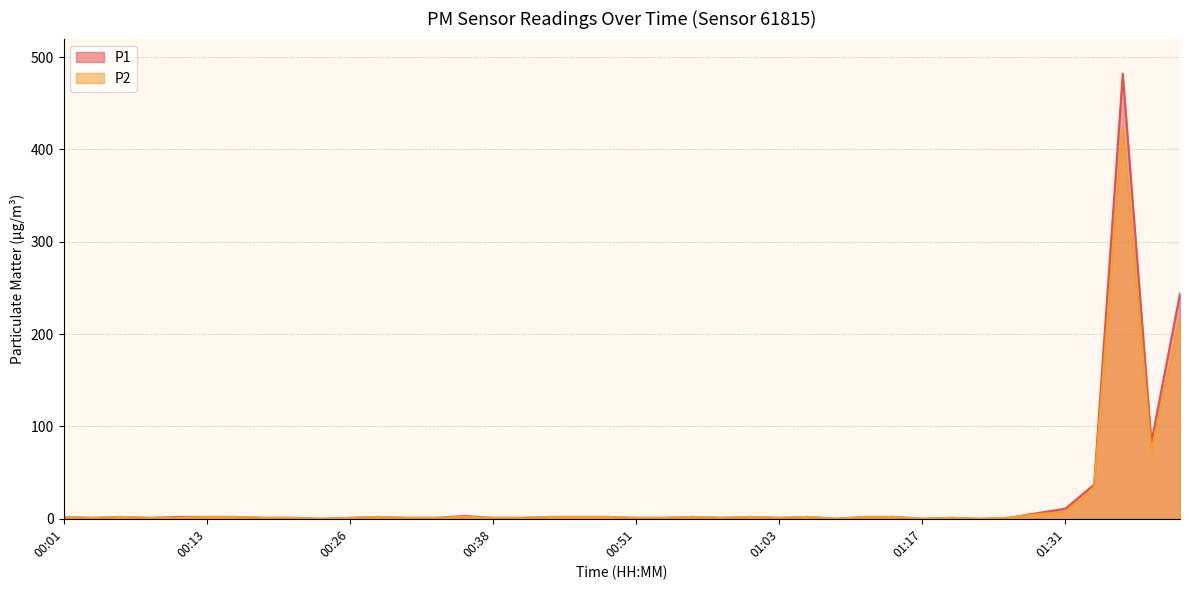

Rank the series at 00:51 from lowest to highest value.

P1, P2